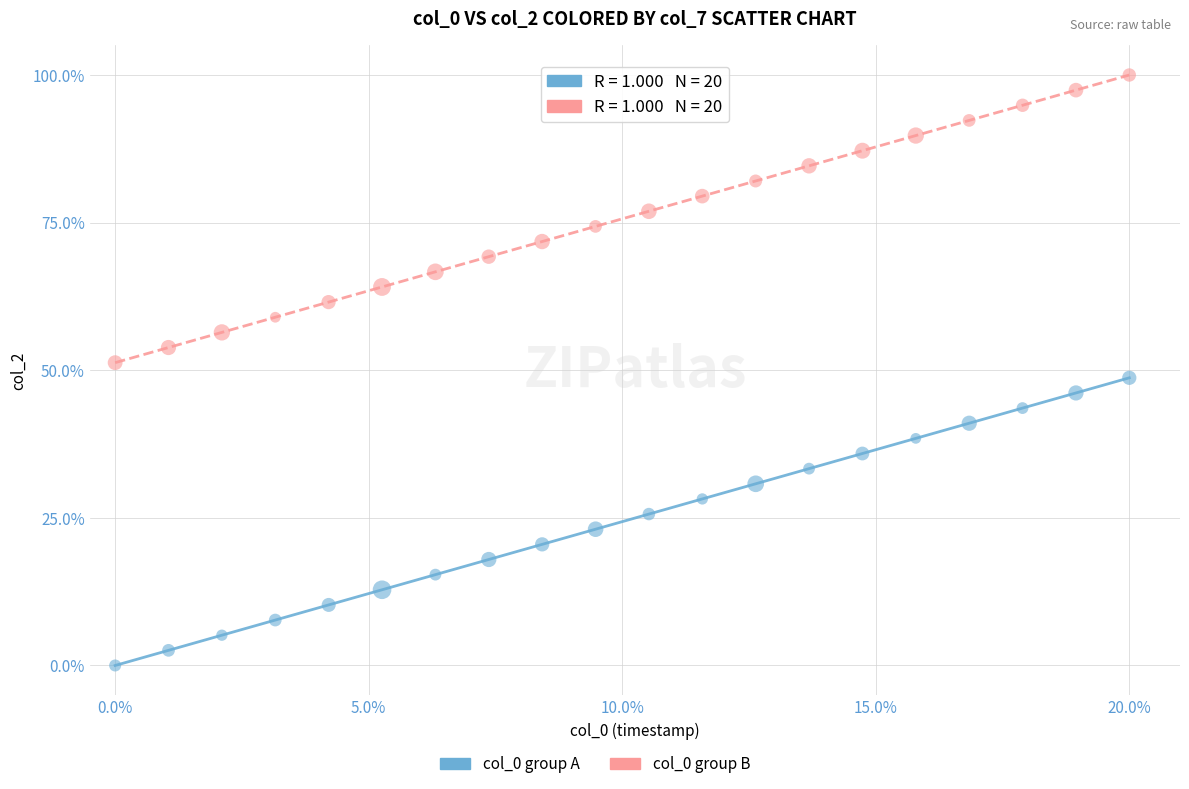

Which series contains the lowest Y value?

col_0 group A